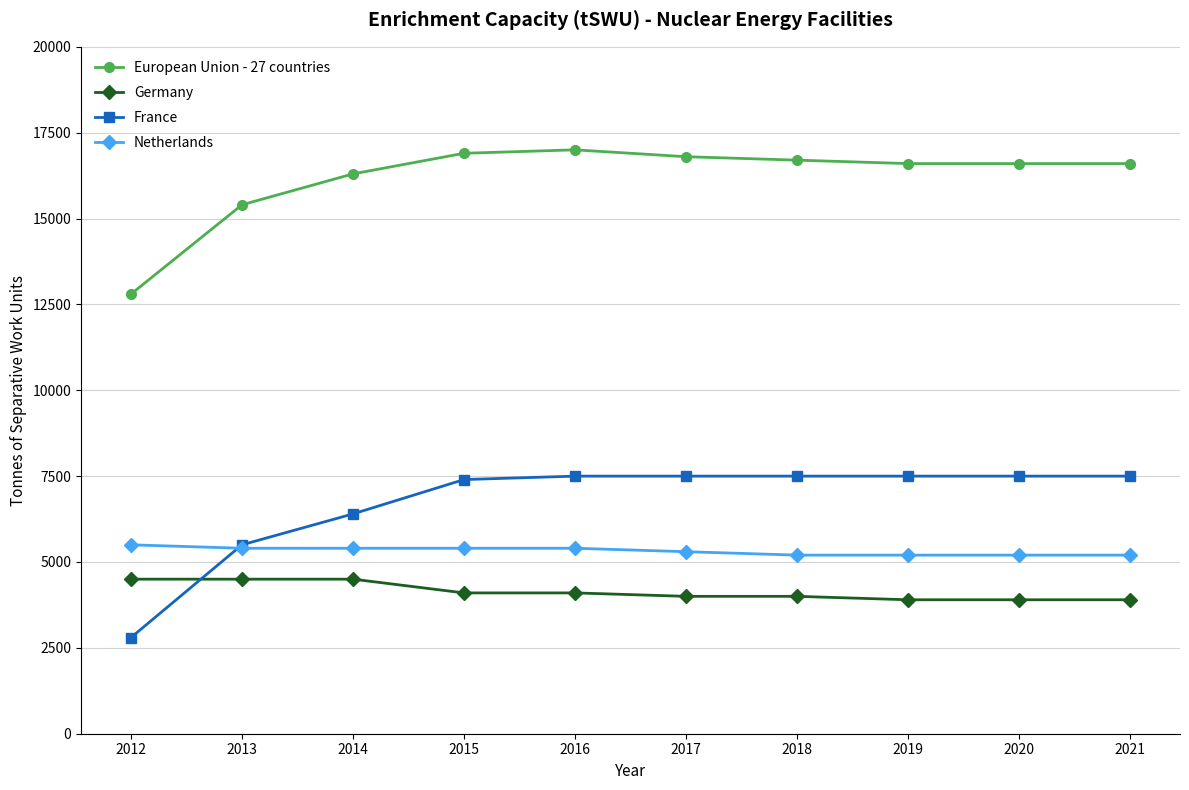

What is the value of the Germany point at the 4th from the left?

4100